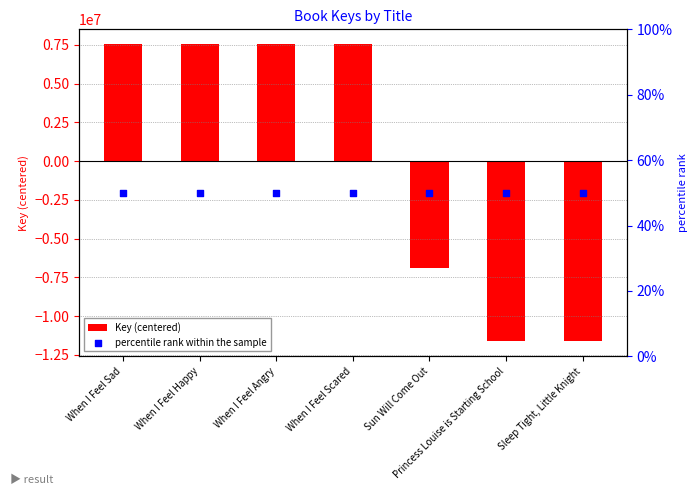

At how many categories does at least one series exceed 2974762?

4